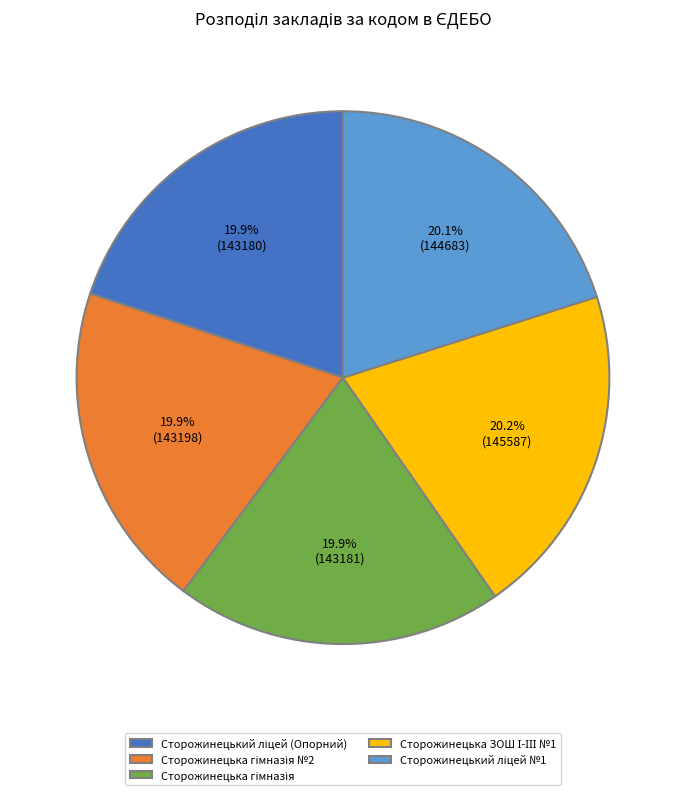

Count the number of slices in the pie.

5